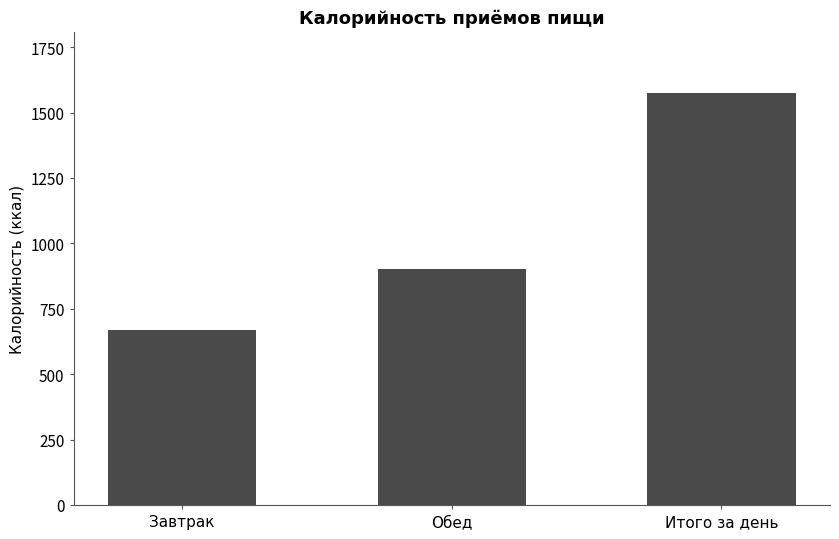

True or false: the data shows 669.8 at Завтрак.

True